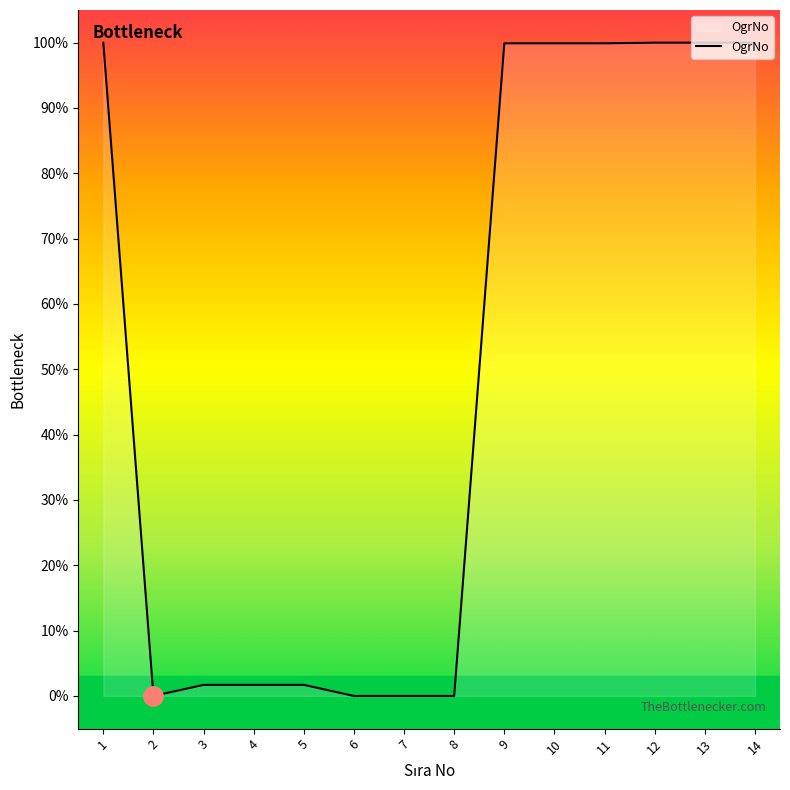

What is the difference between the maximum and minimum values?

100.0